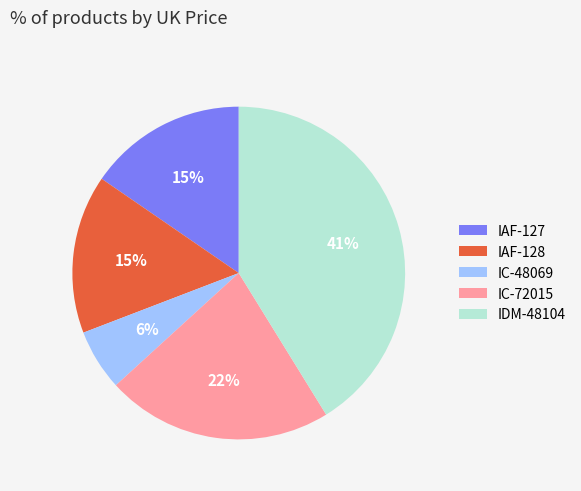

Combined, do IC-72015 and IAF-128 account for over 50%?

No